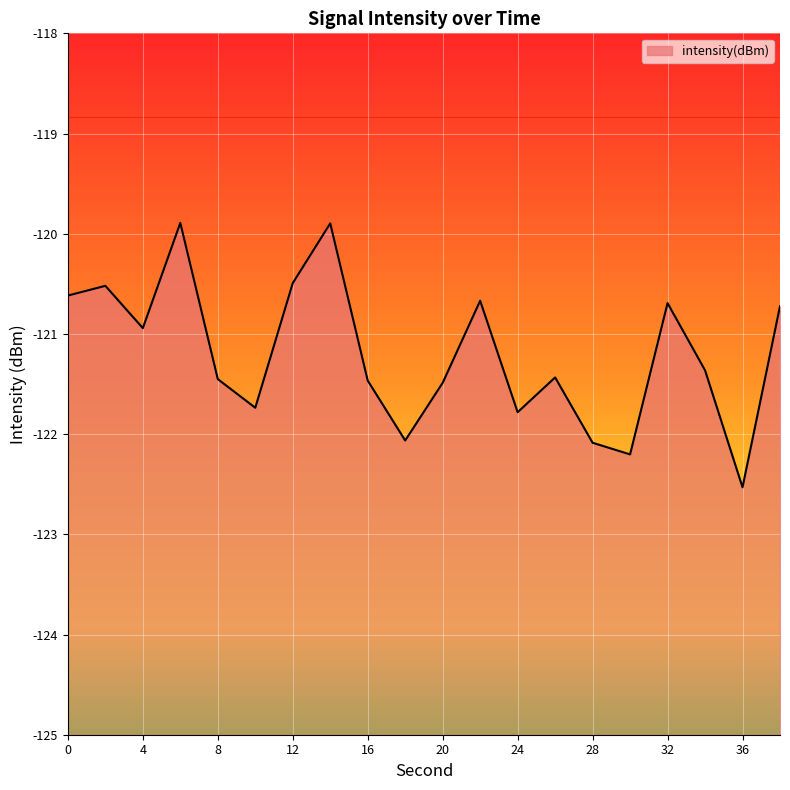

Between 22 and 26, which is larger?

22